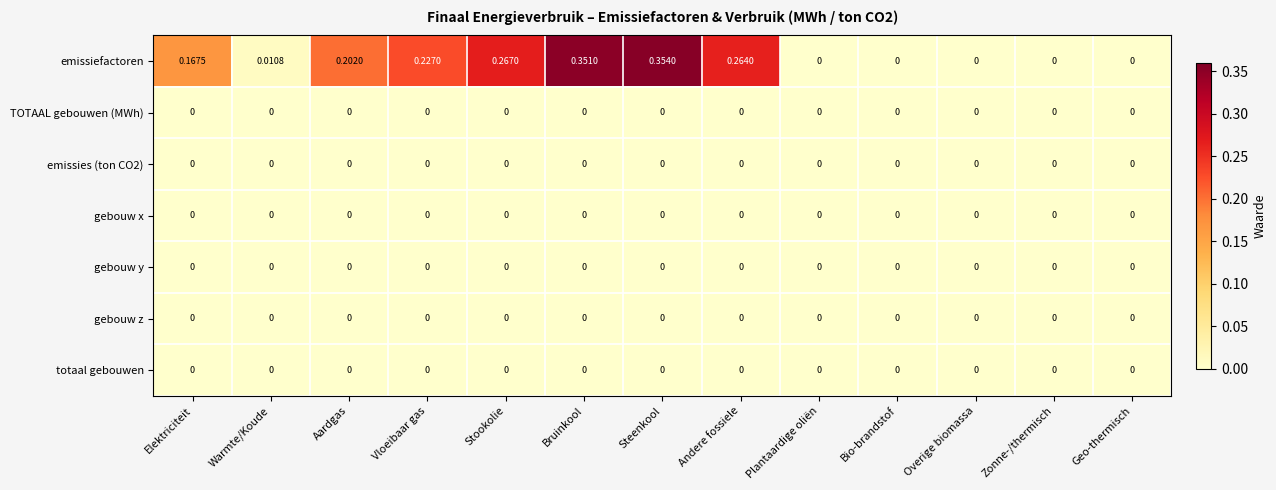

Which series has the largest range (max minus min)?

emissiefactoren